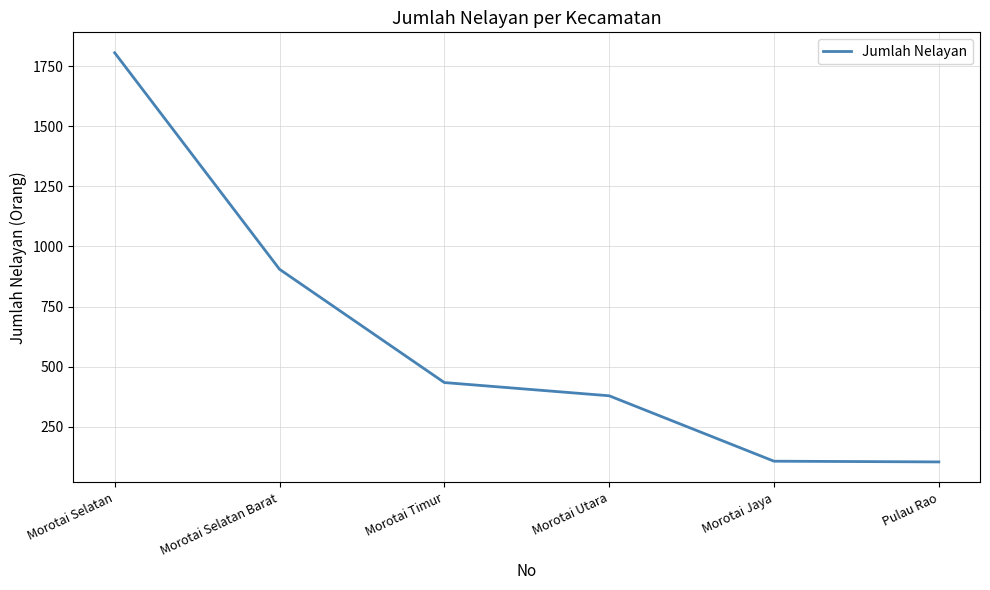

What is the change in value from Morotai Utara to Morotai Jaya?

-272